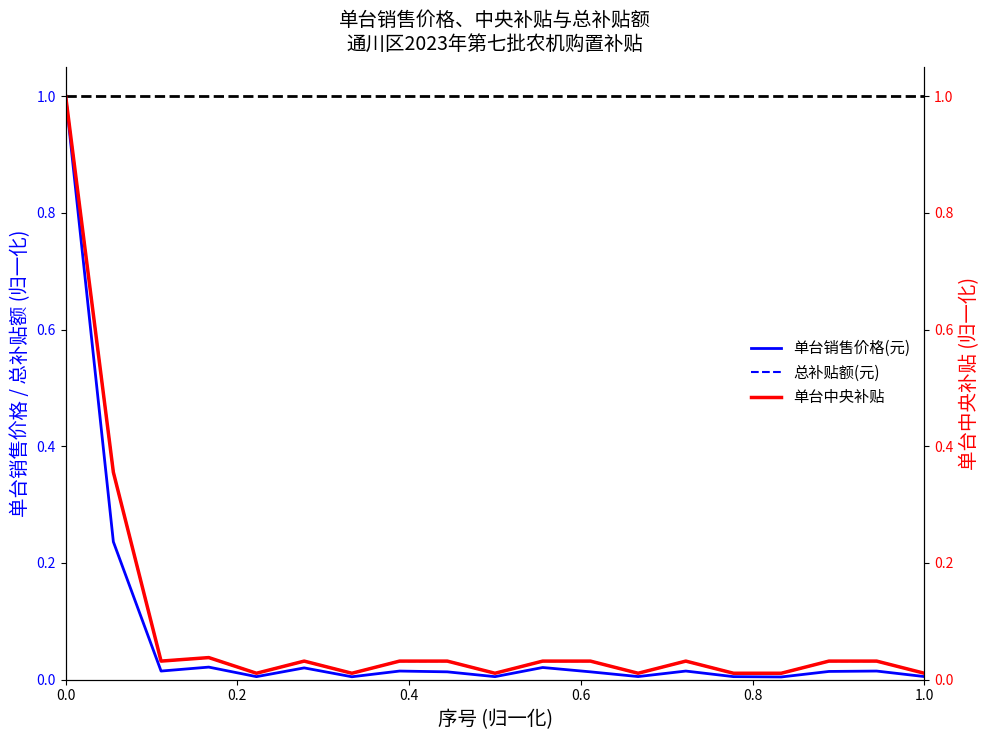

What is the greatest value displayed?

1.0